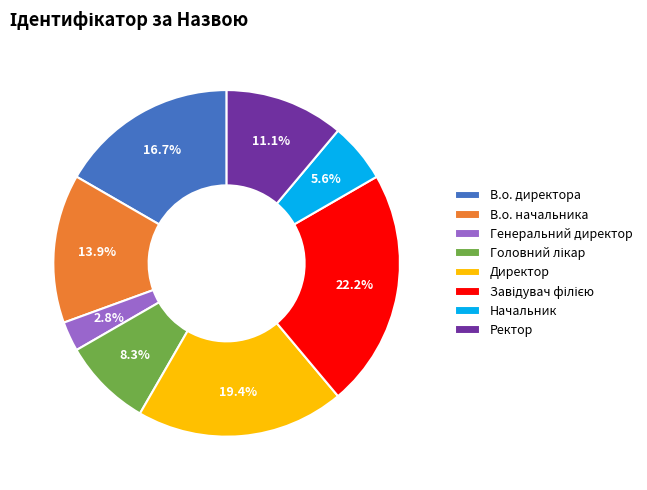

True or false: Ректор accounts for 3% of the total.

False